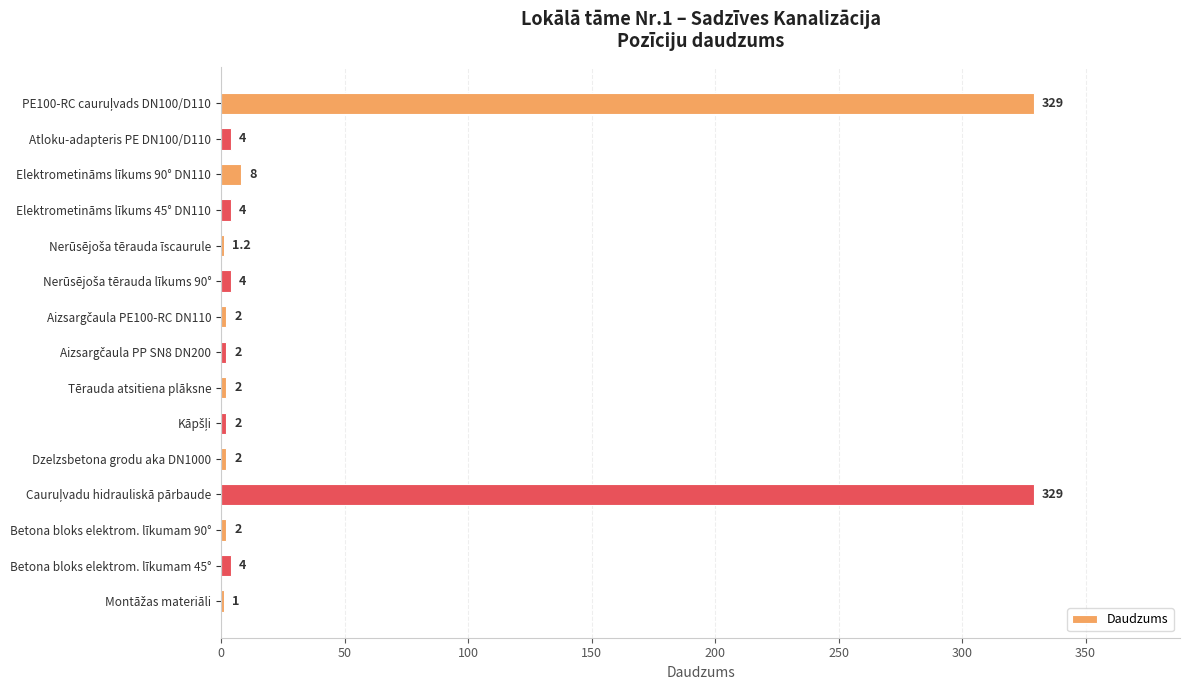

Are the bars horizontal?

Yes